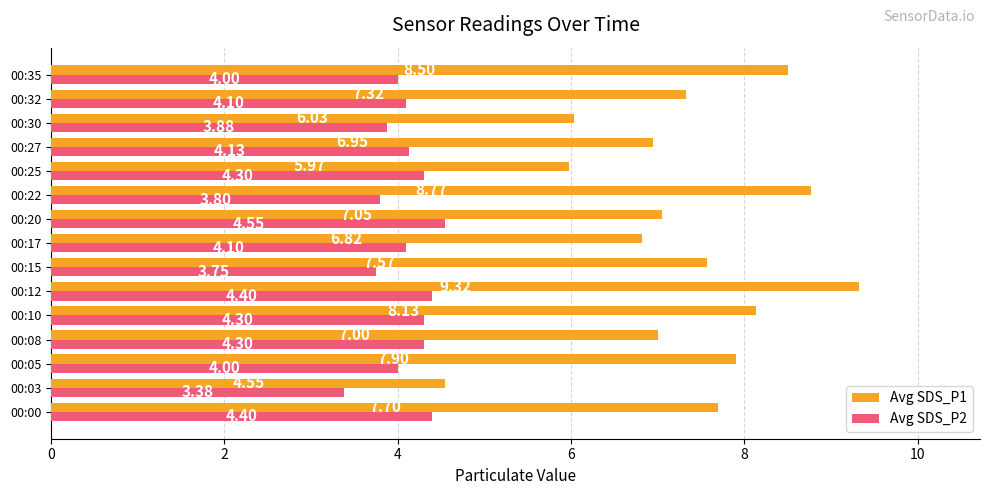

What is the difference between the Avg SDS_P2 values at 00:30 and 00:20?

0.7